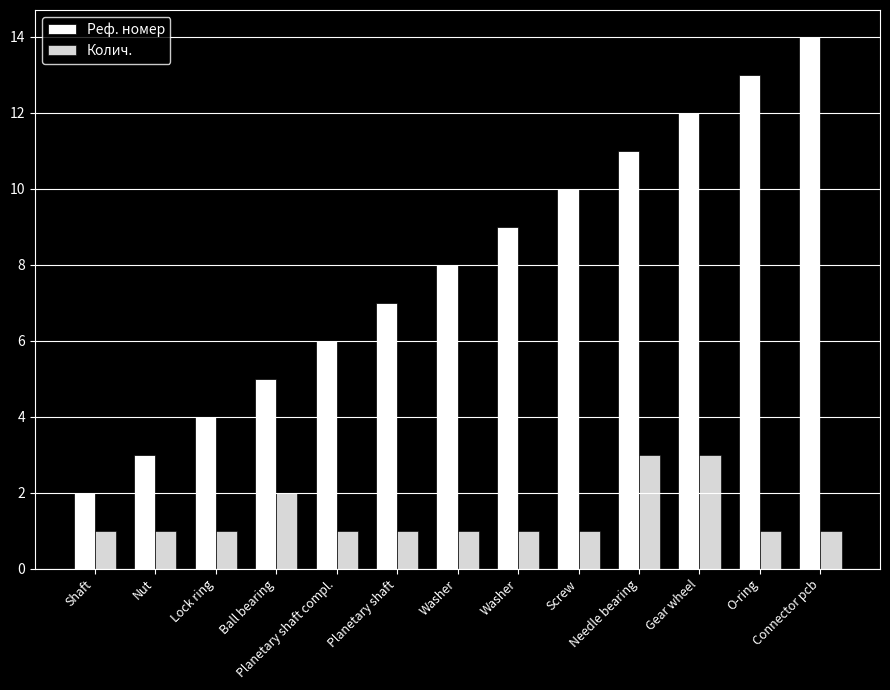

How many distinct data groups are displayed?

2